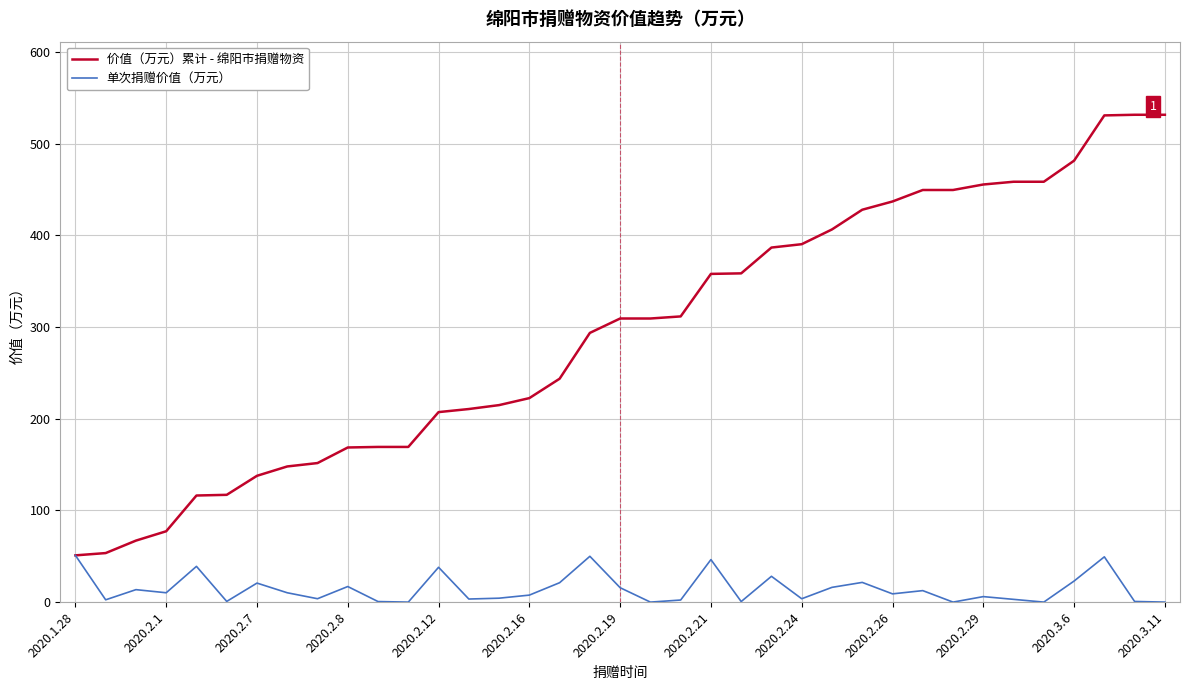

Which series has the largest total across all categories?

价值（万元）累计 - 绵阳市捐赠物资